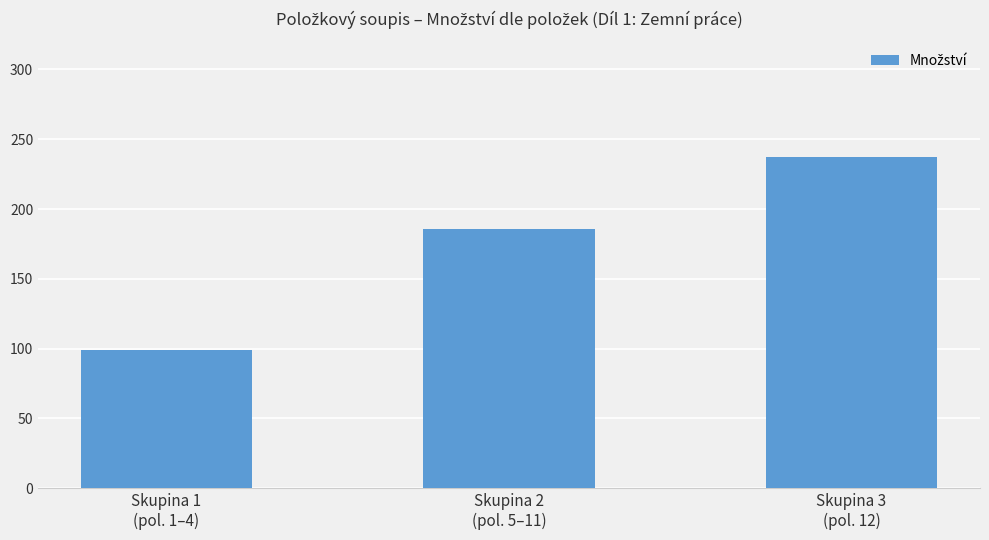

Reading right to left, what are all the values shown in this chart?

237.6	185.7	99.0